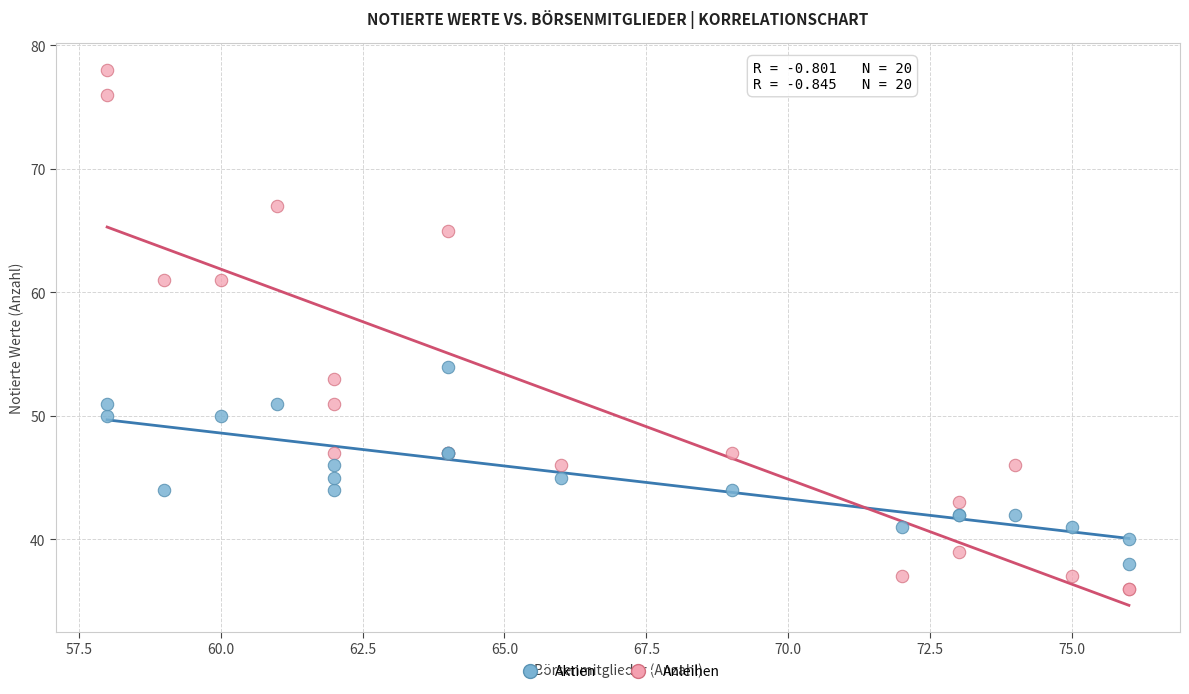

Across all series, what Y value is closest to 57?

54